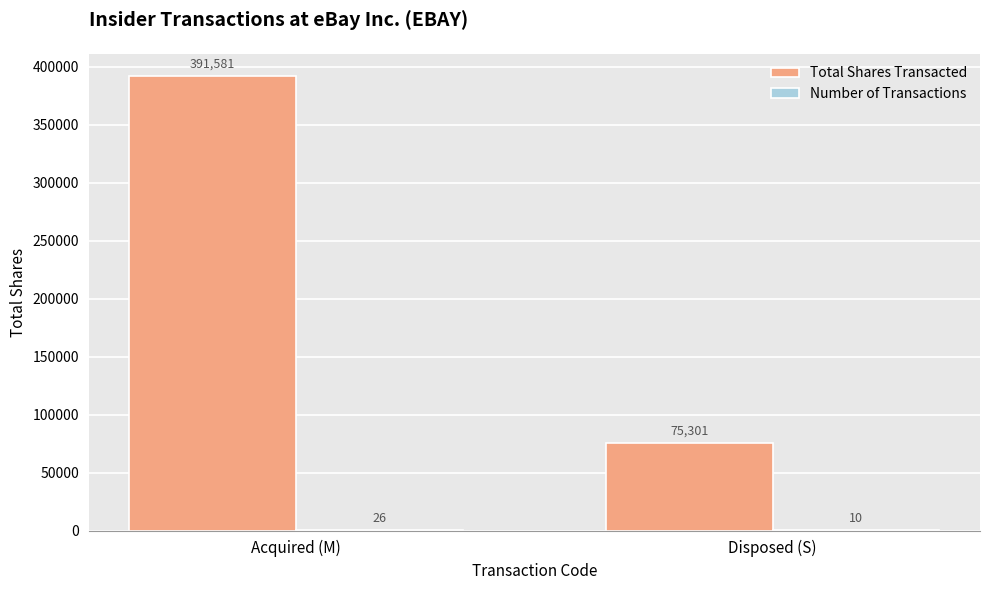

Between Acquired (M) and Disposed (S), which series saw the biggest shift?

Total Shares Transacted